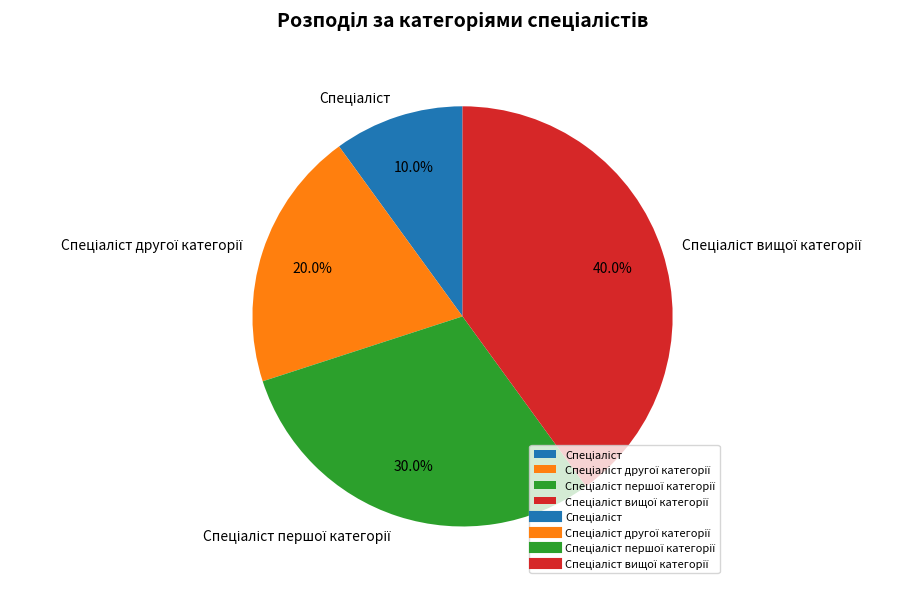

Does any single category account for the majority?

No